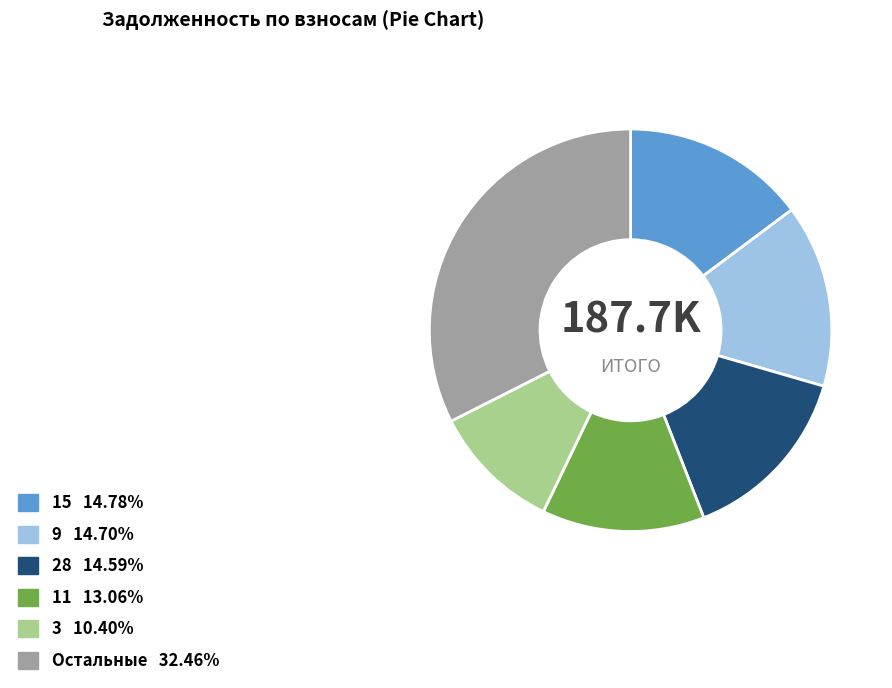

Is there any slice that represents more than half of the pie?

No